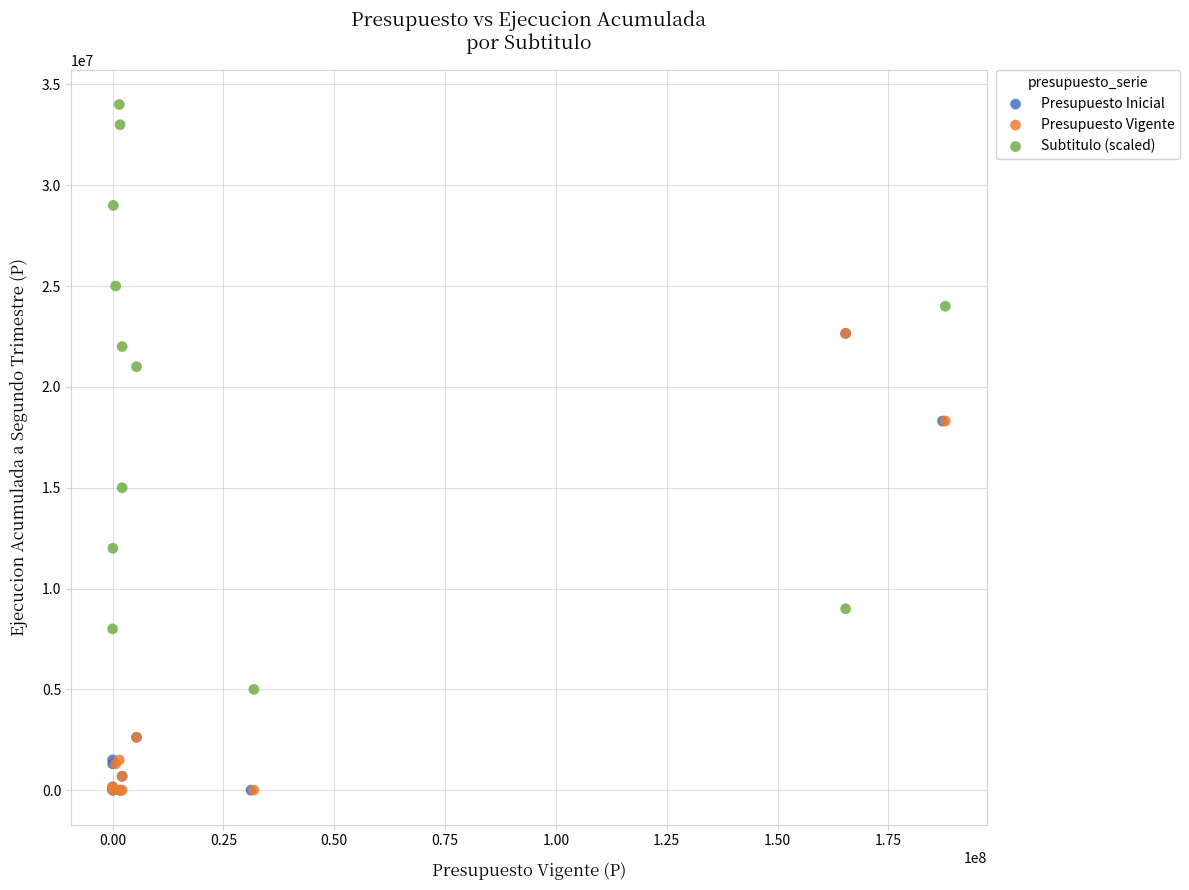

Which series reaches the maximum Y coordinate?

Subtitulo (scaled)